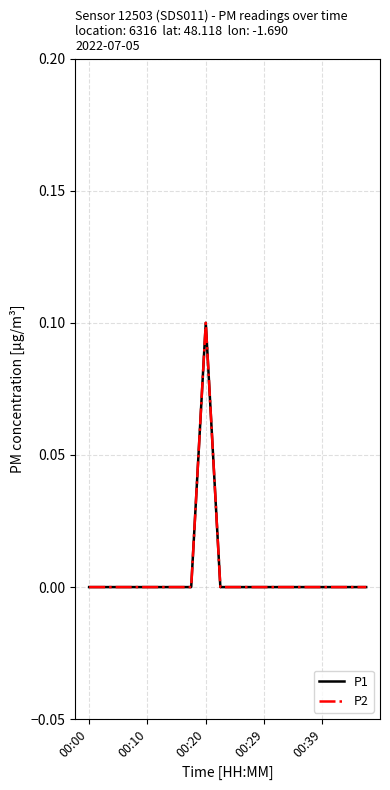

Is this an area chart (filled region under the line)?

No